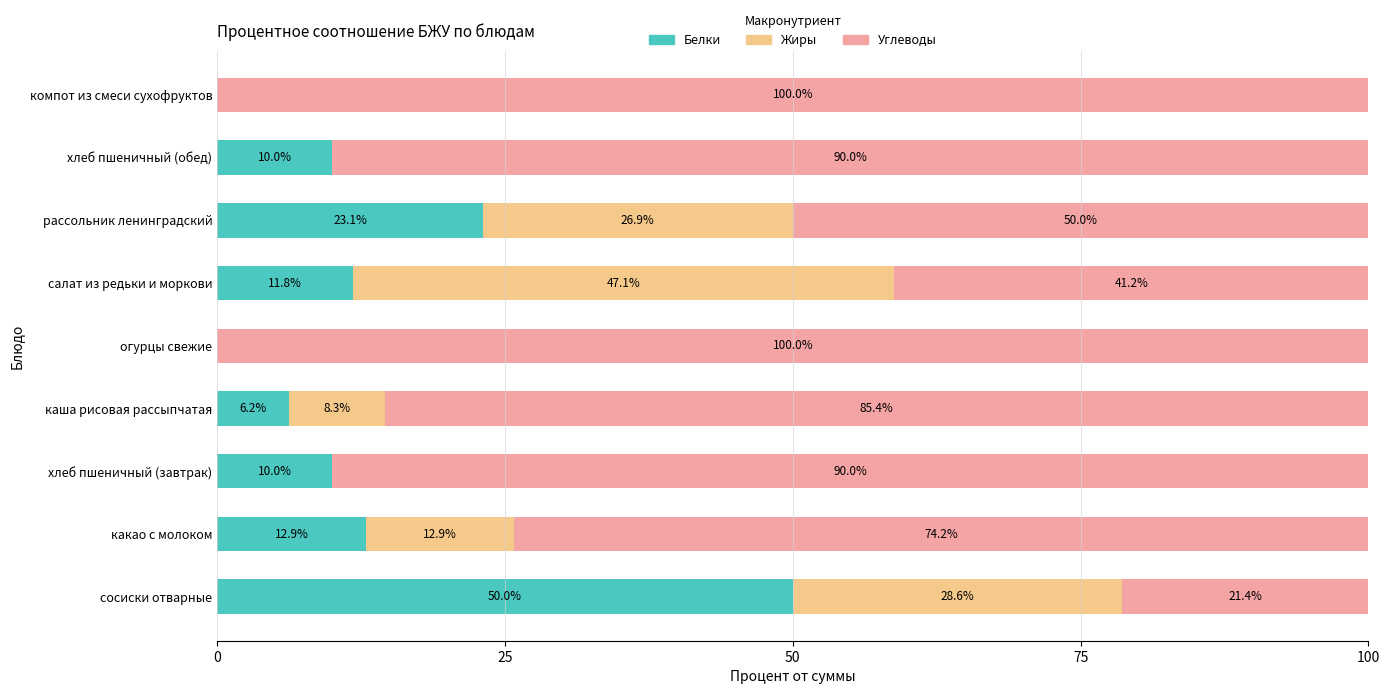

What is the total value across all series at хлеб пшеничный (обед)?

100.0